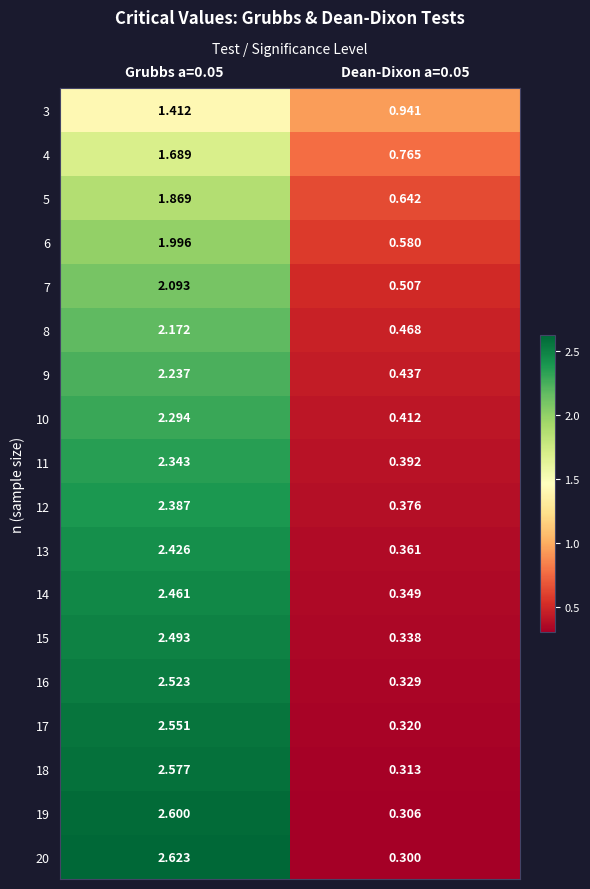

How many series are shown in this chart?

18